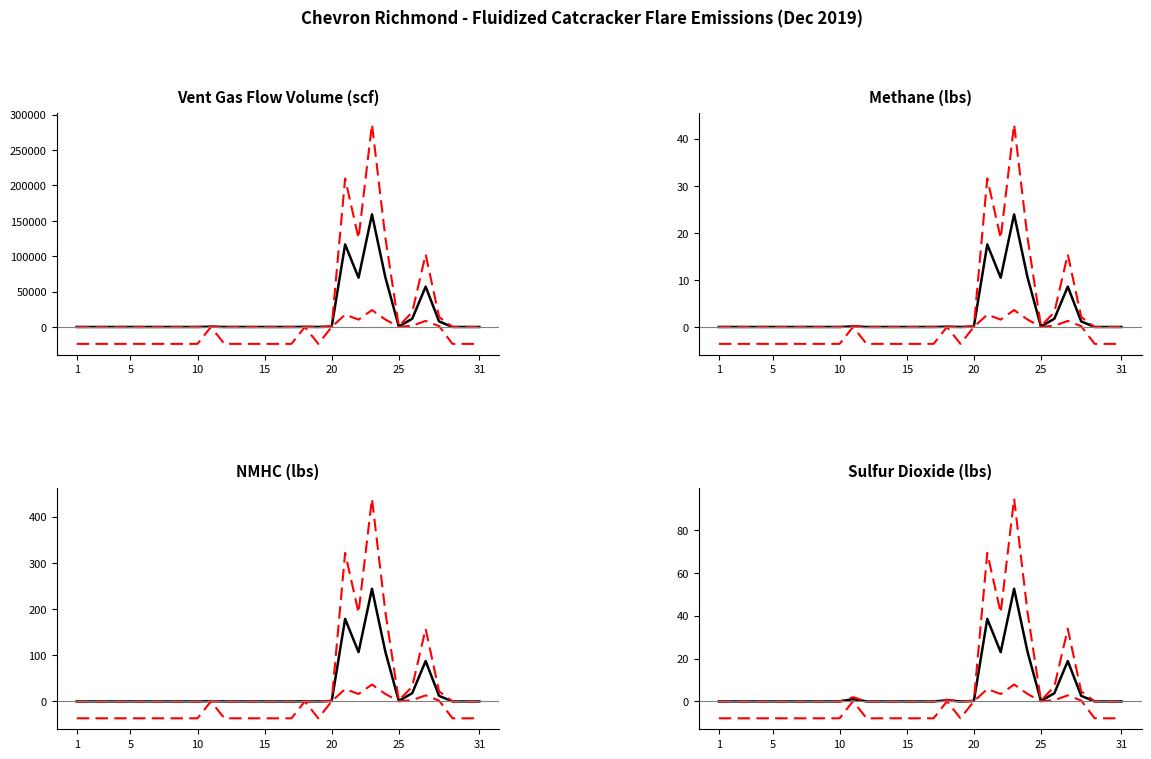

True or false: NMHC (lbs) and Methane (lbs) intersect in this chart.

False